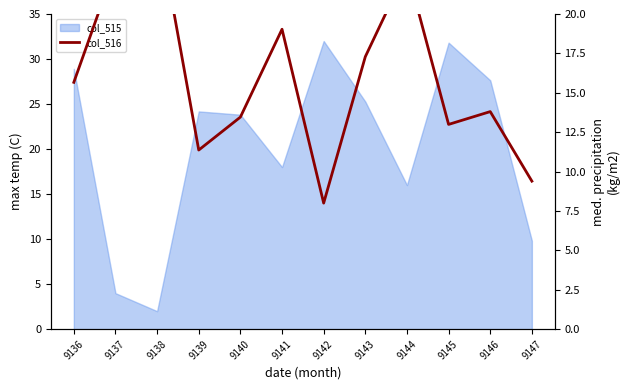

How many categories are shown in the chart?

12